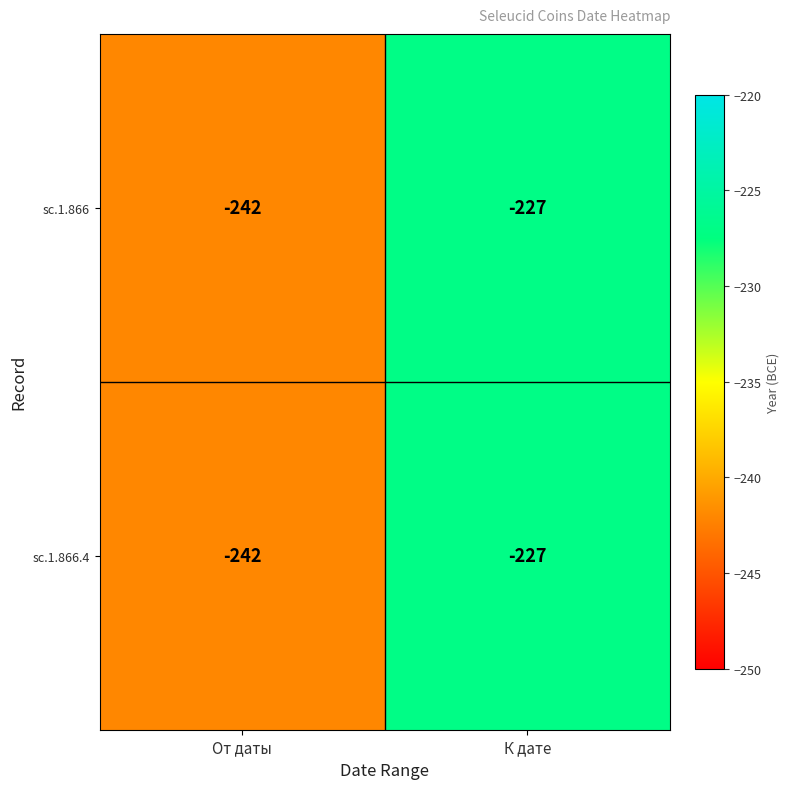

Reading right to left, what are all the values shown in this chart?

sc.1.866: К дате=-227	От даты=-242
sc.1.866.4: К дате=-227	От даты=-242